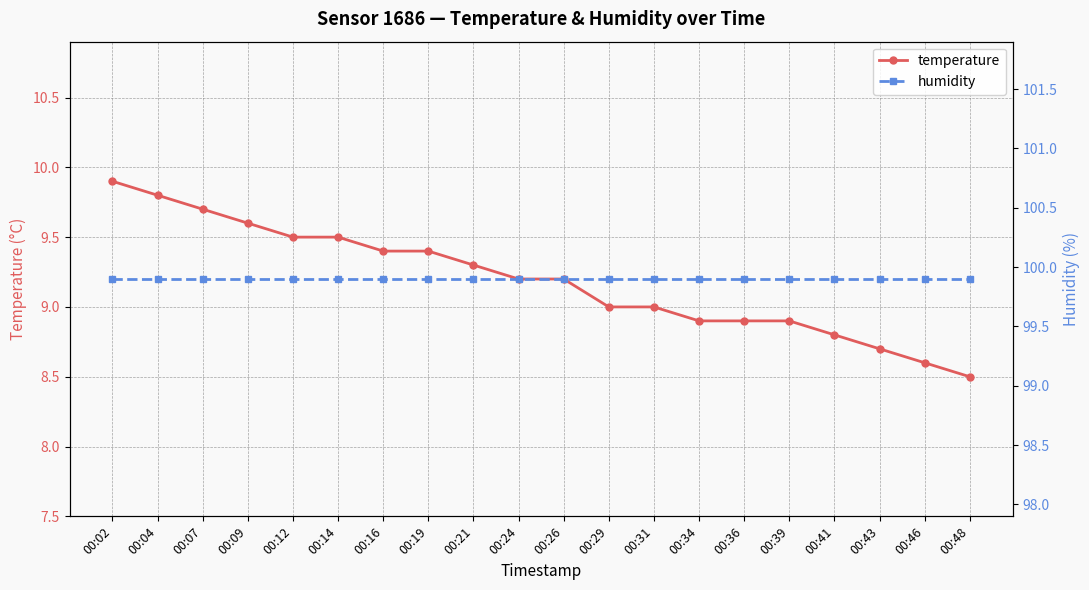

True or false: humidity and temperature cross at least once.

False